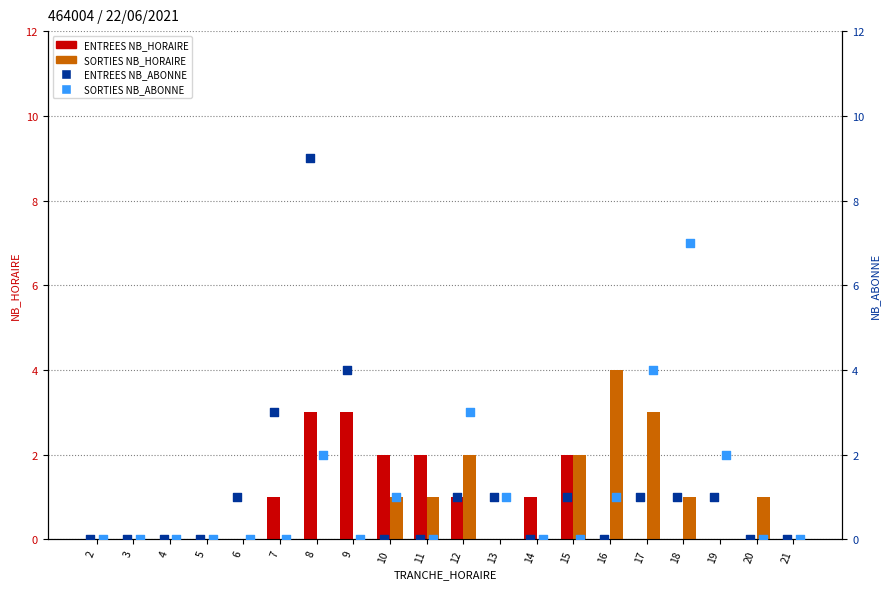

At which category is the sum across all series the highest?

8